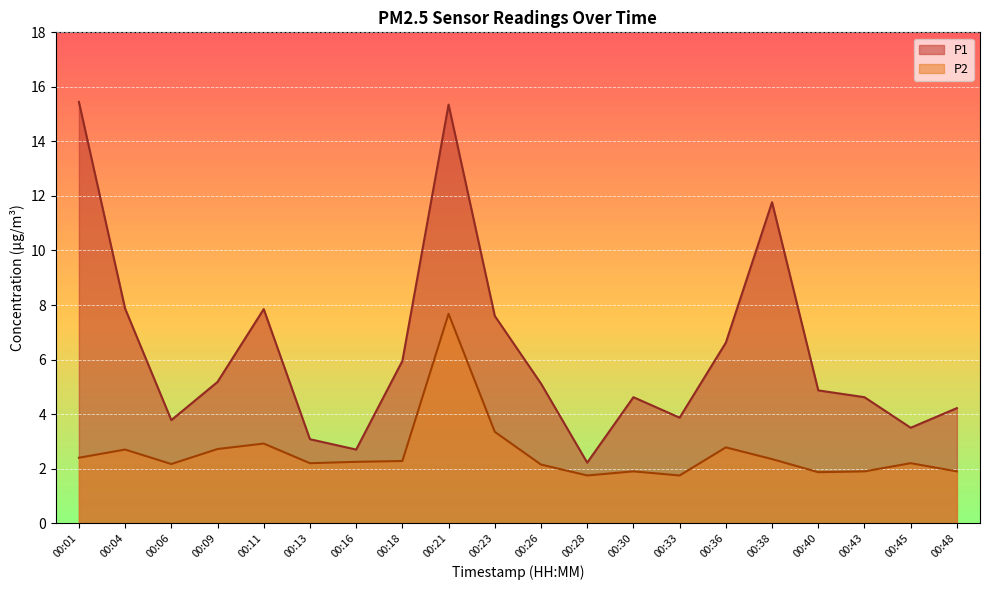

Is the value of P1 at 00:04 greater than the value of P2 at 00:06?

Yes